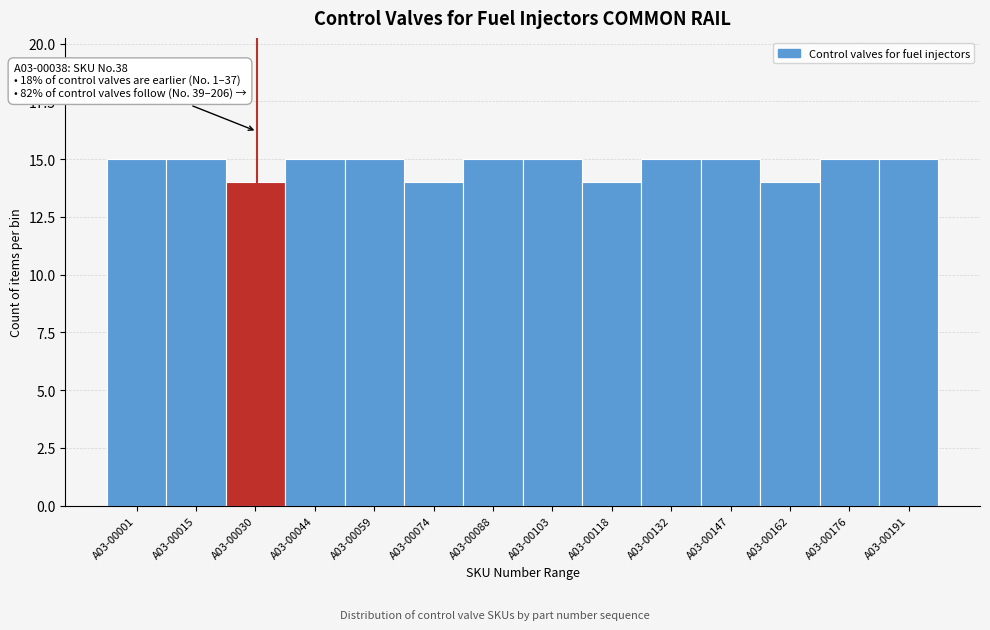

Reading left to right, transcribe all the data shown in this chart.

A03-00001=15	A03-00015=15	A03-00030=14	A03-00044=15	A03-00059=15	A03-00074=14	A03-00088=15	A03-00103=15	A03-00118=14	A03-00132=15	A03-00147=15	A03-00162=14	A03-00176=15	A03-00191=15